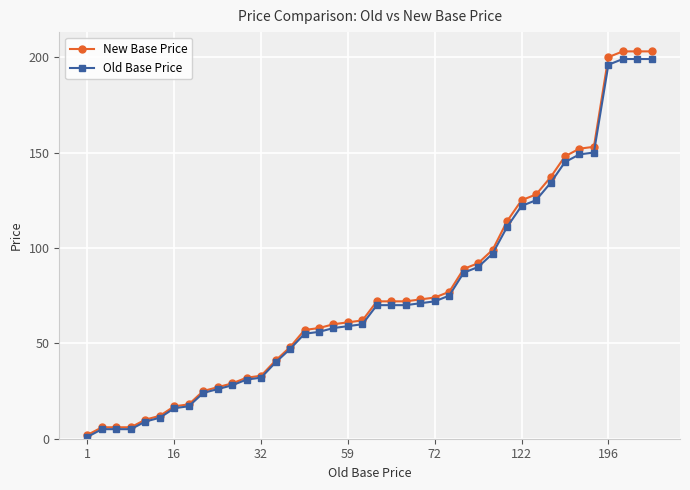

What is the maximum value for New Base Price?

203